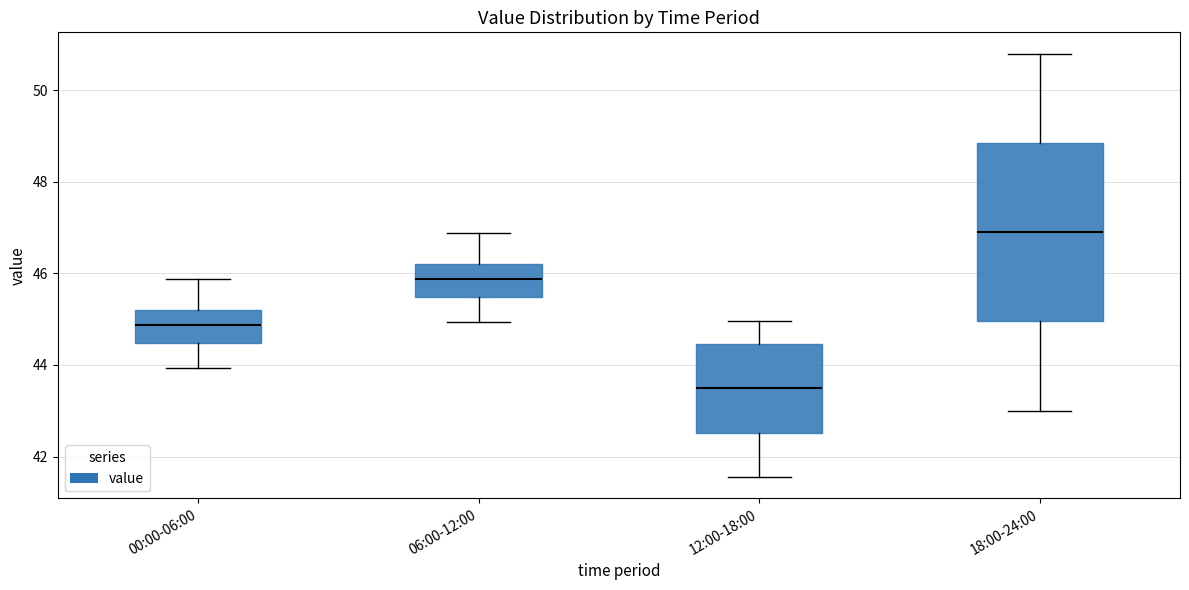

Comparing the boxes themselves (not the whiskers), which one is the tallest?

18:00-24:00